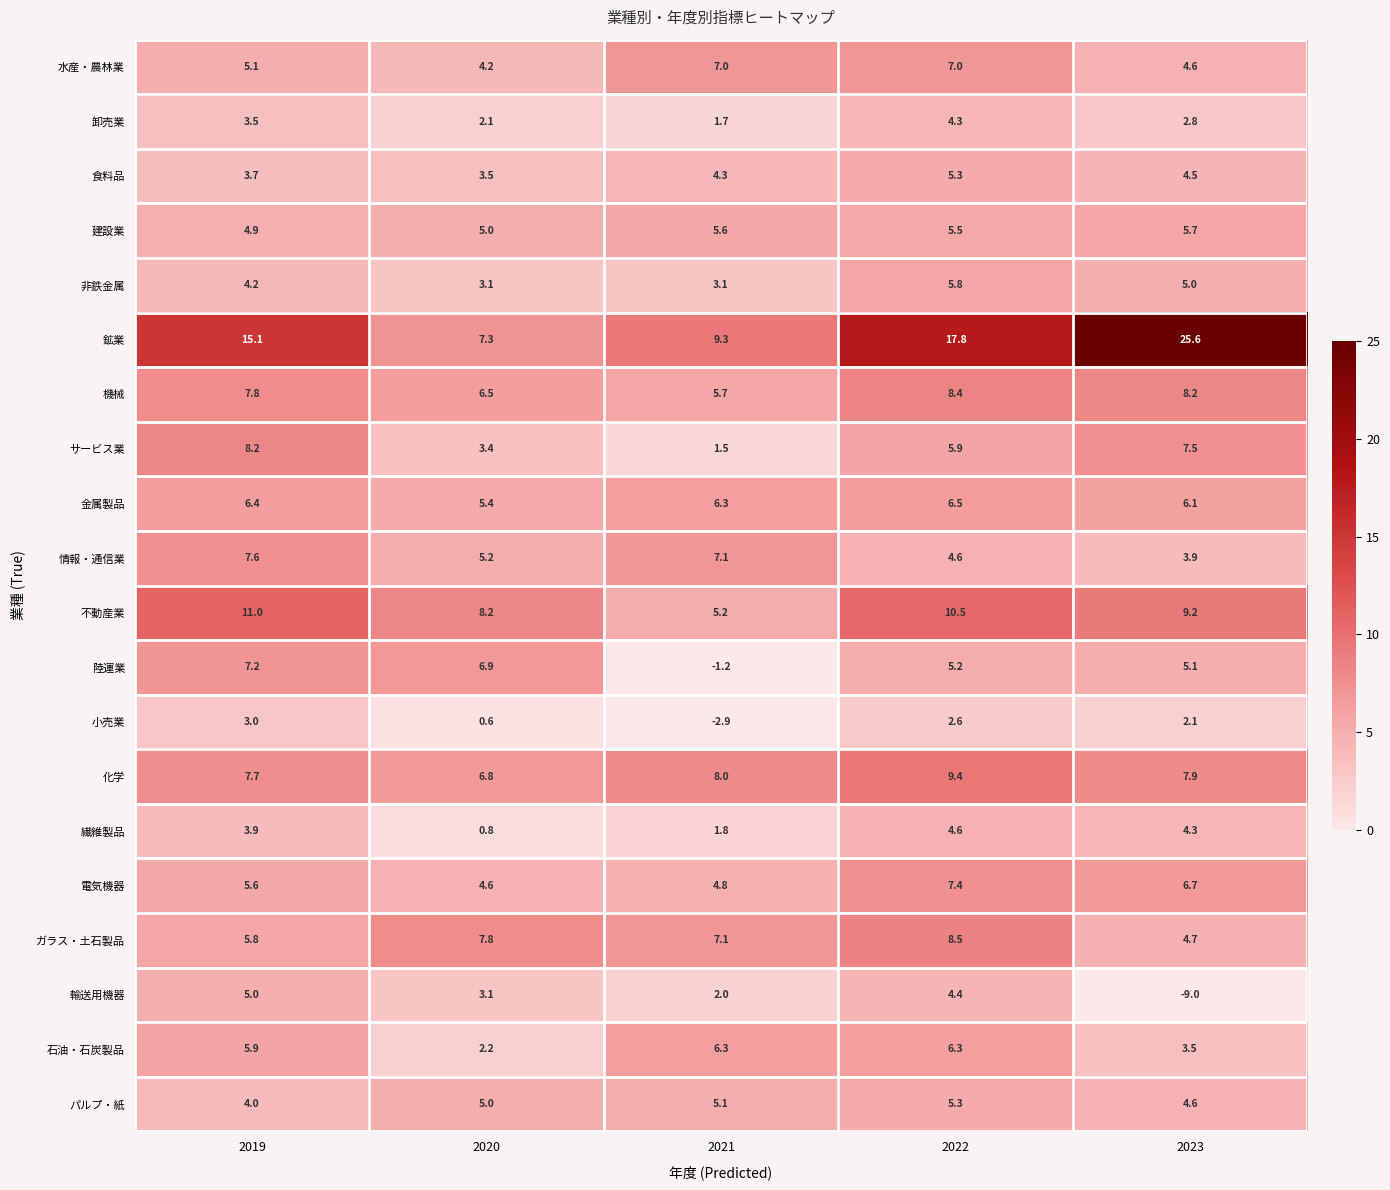

Count the number of data series in this chart.

20